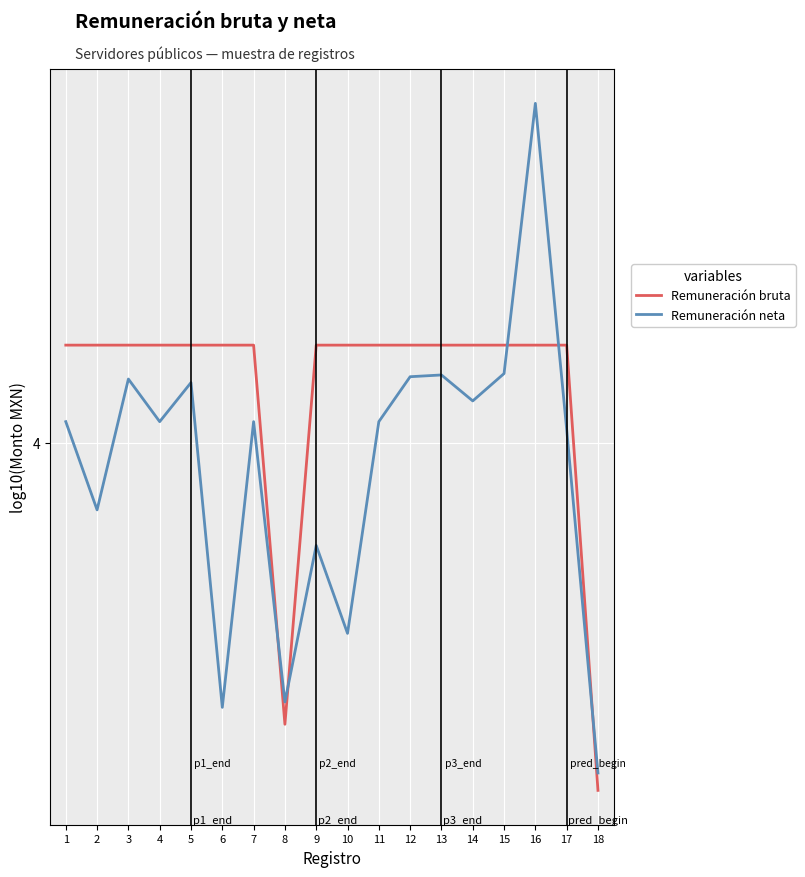

True or false: Remuneración neta has more than 0 interior local peaks.

True